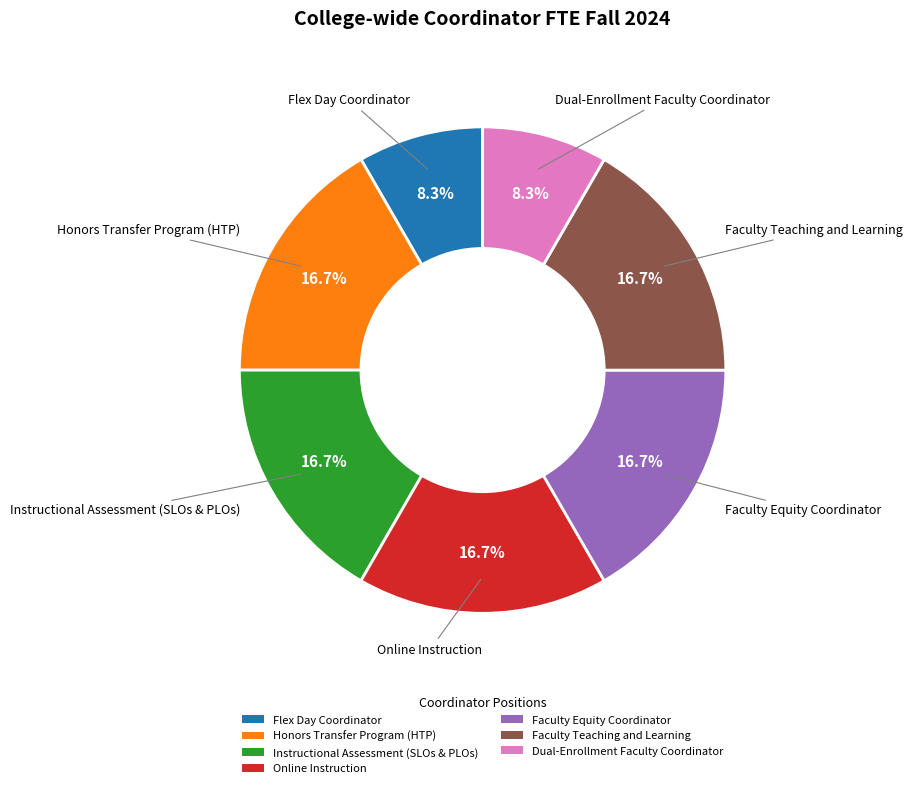

Combined, do Honors Transfer Program (HTP) and Faculty Equity Coordinator account for over 50%?

No